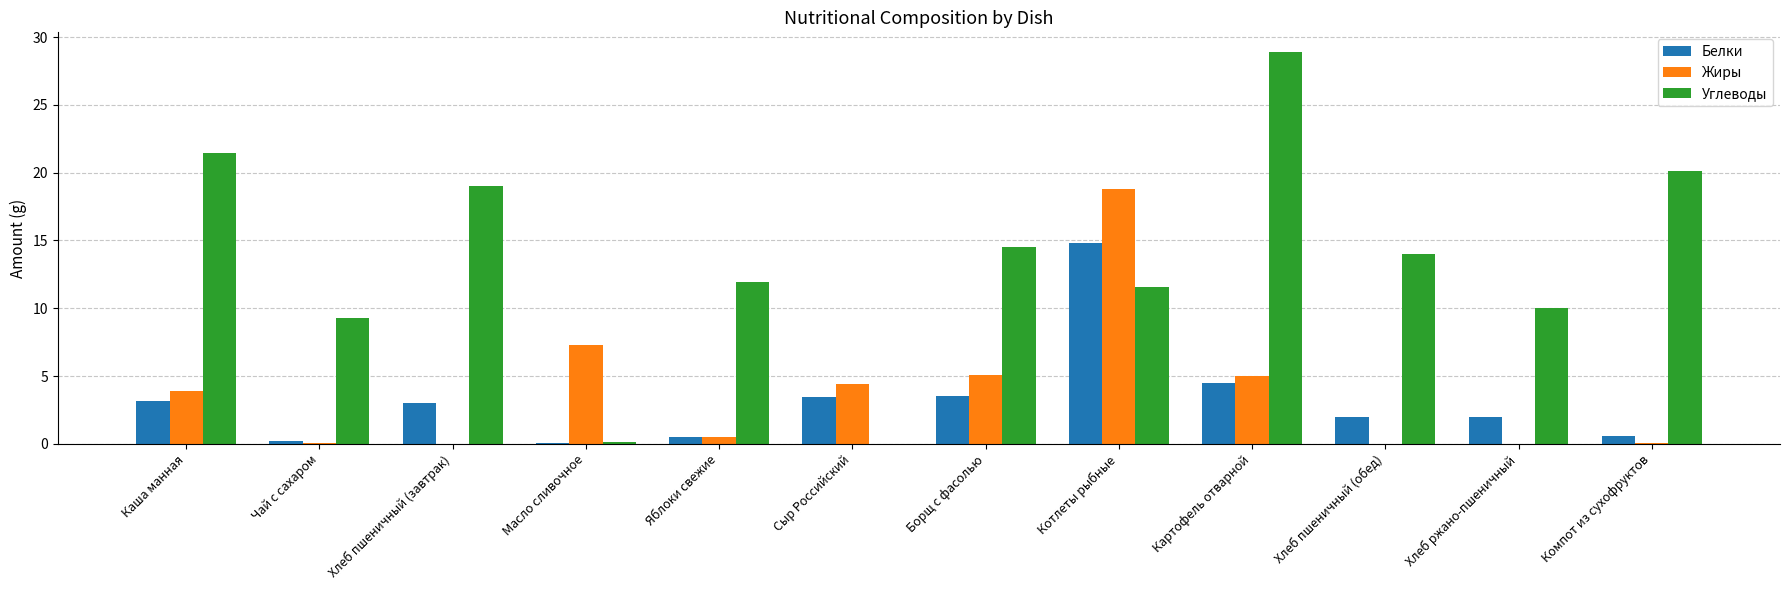

What is the greatest value displayed?

28.9